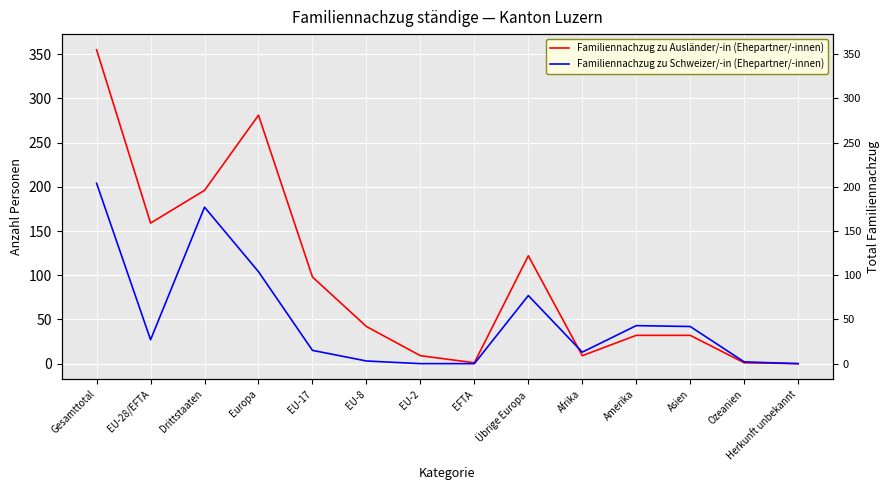

How many times do Familiennachzug zu Ausländer/-in (Ehepartner/-innen) and Familiennachzug zu Schweizer/-in (Ehepartner/-innen) cross each other?

1